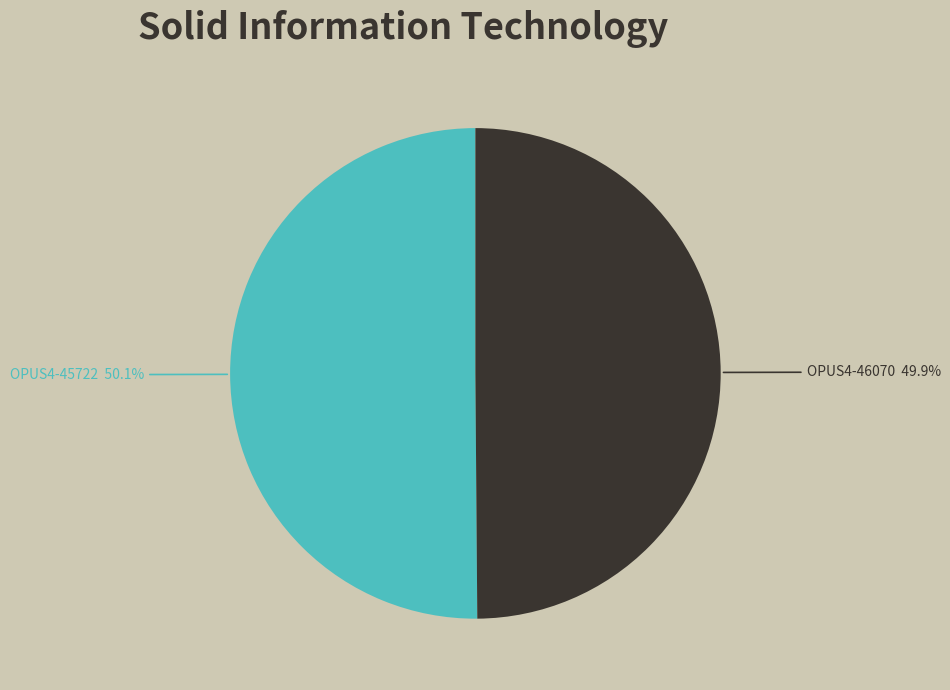

Is there a majority slice in this chart?

Yes